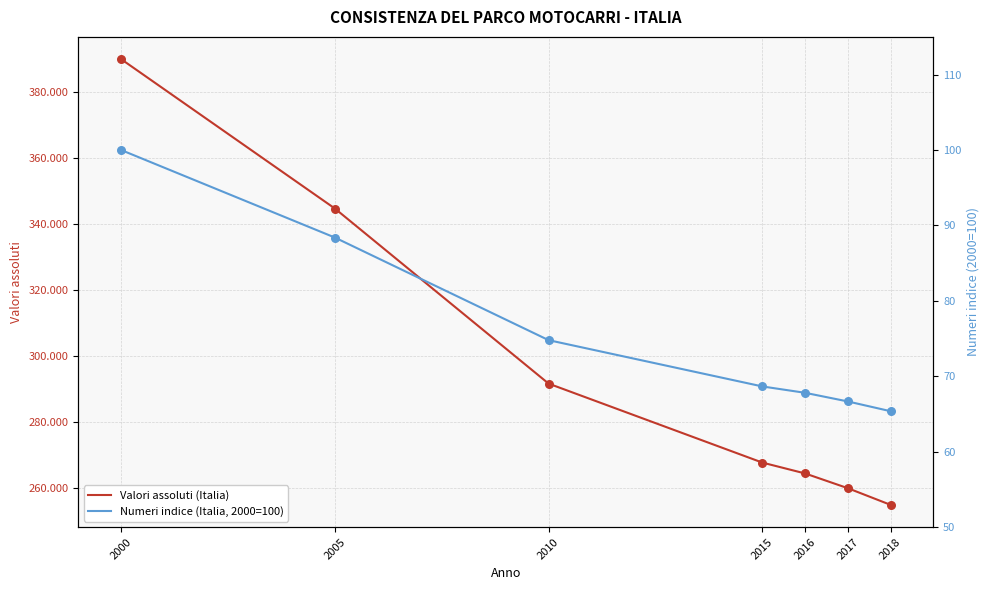

Which series has the largest total across all categories?

Valori assoluti (Italia)